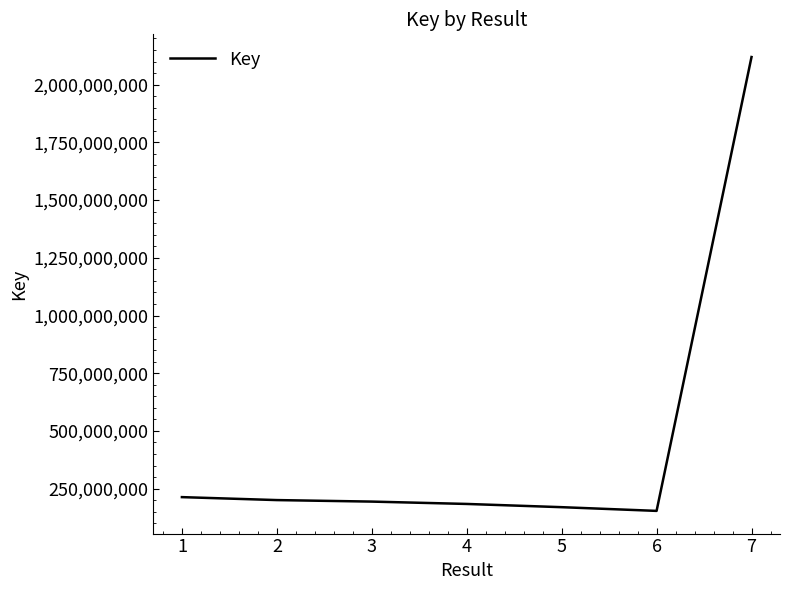

What is the sum of all values?

3235089096